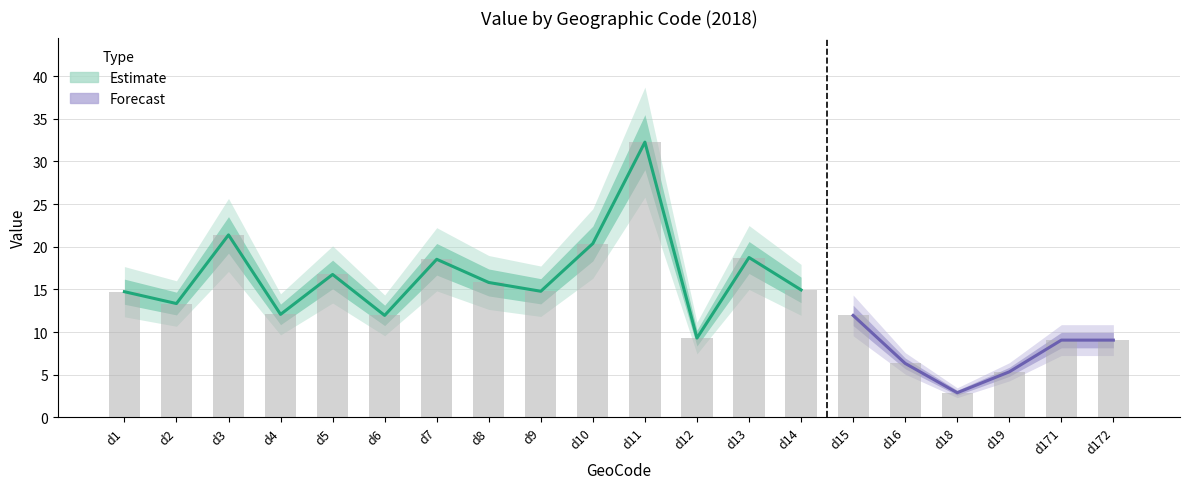

What is the difference between the maximum and minimum values?

29.4